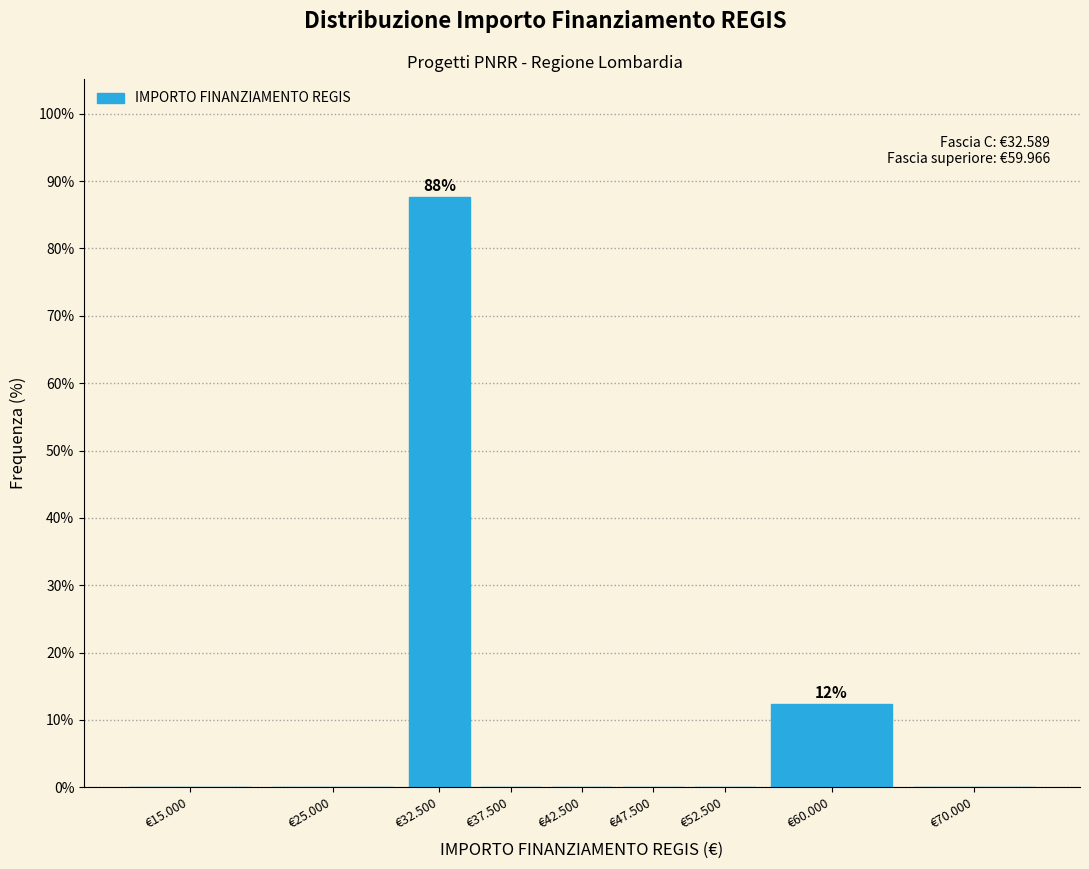

Reading left to right, extract all data points from this chart.

€15.000=0.0	€25.000=0.0	€32.500=87.6	€37.500=0.0	€42.500=0.0	€47.500=0.0	€52.500=0.0	€60.000=12.4	€70.000=0.0